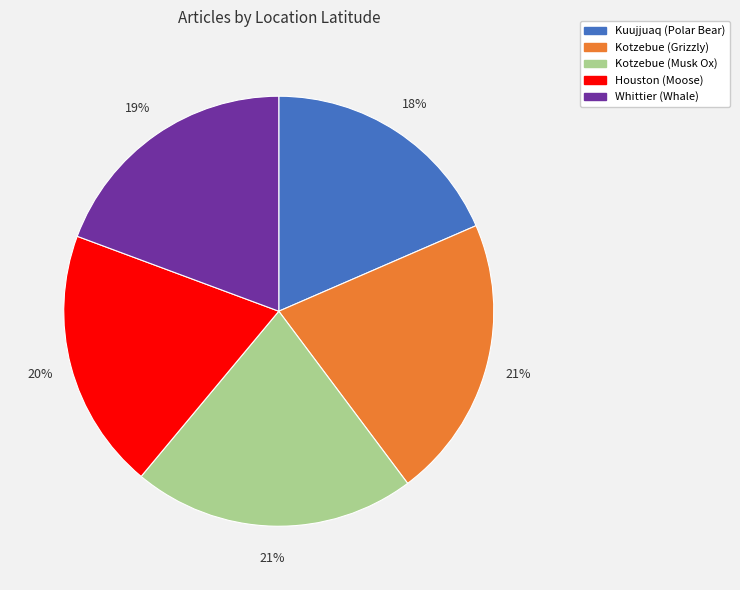

To the nearest percent, what is the difference between the Kuujjuaq (Polar Bear) and Kotzebue (Musk Ox) slice percentages?

3%